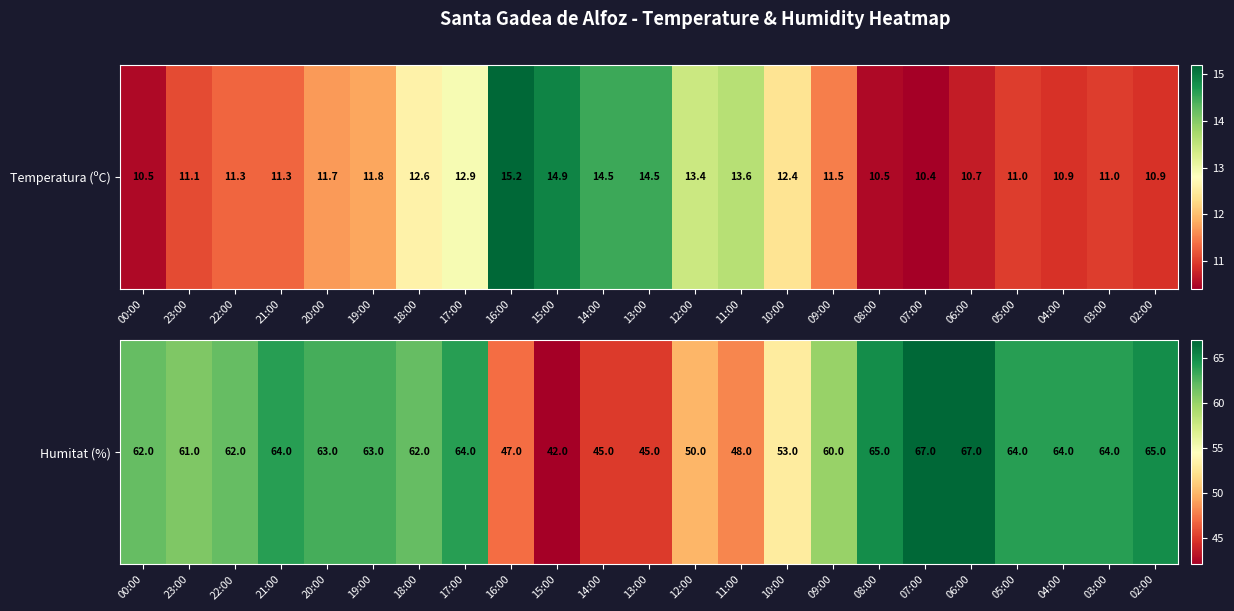

What is the average value?

59